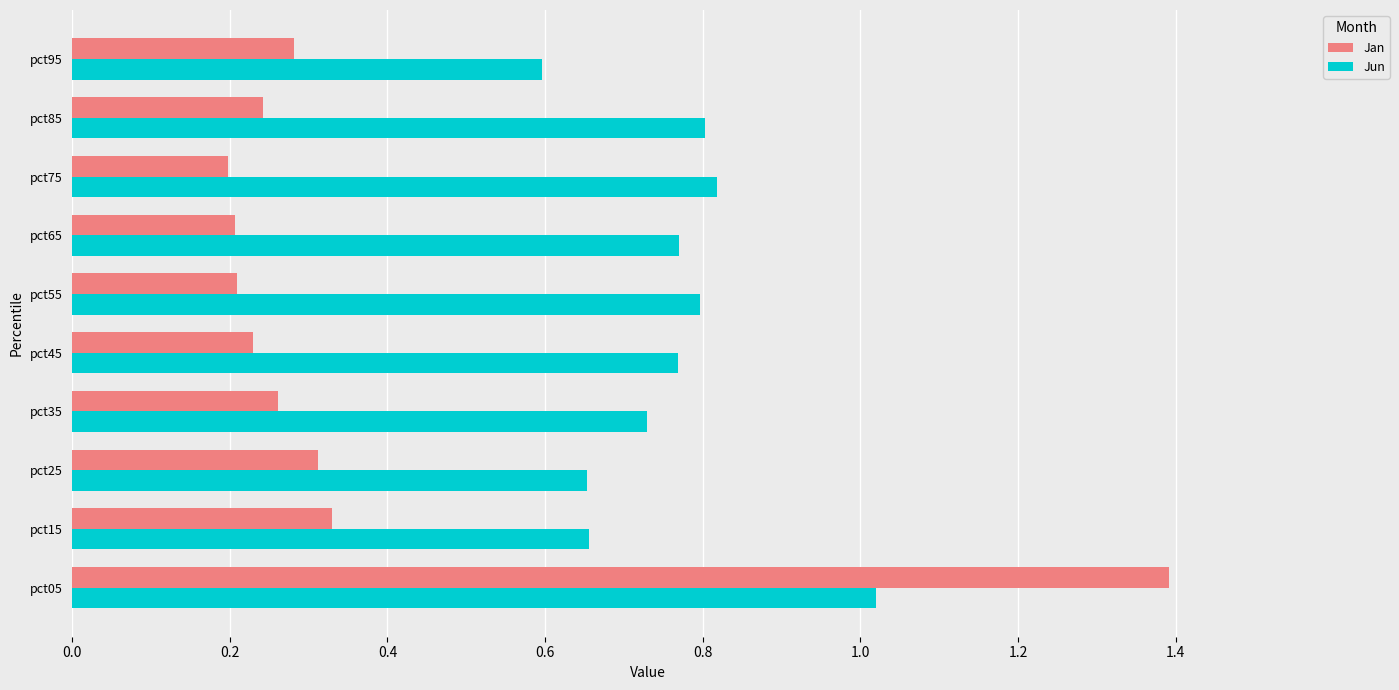

Rank the series by their average value, from lowest to highest.

Jan, Jun